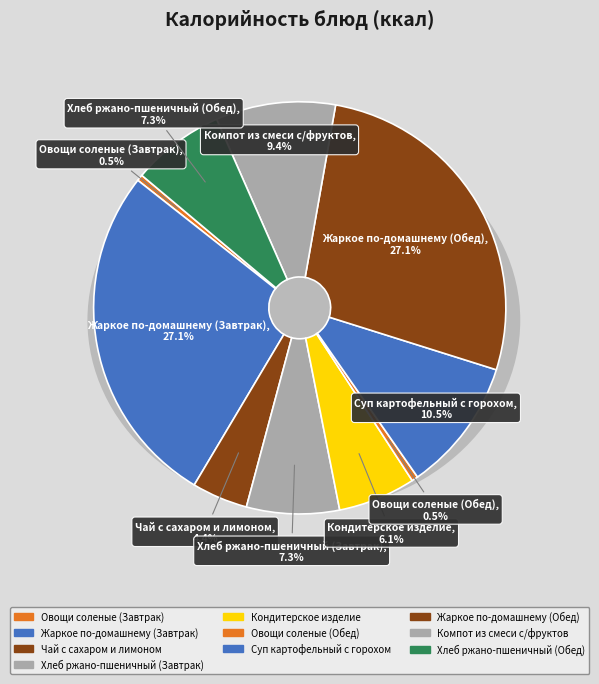

To the nearest percent, what is the difference between the Кондитерское изделие and Хлеб ржано-пшеничный (Обед) slice percentages?

1%